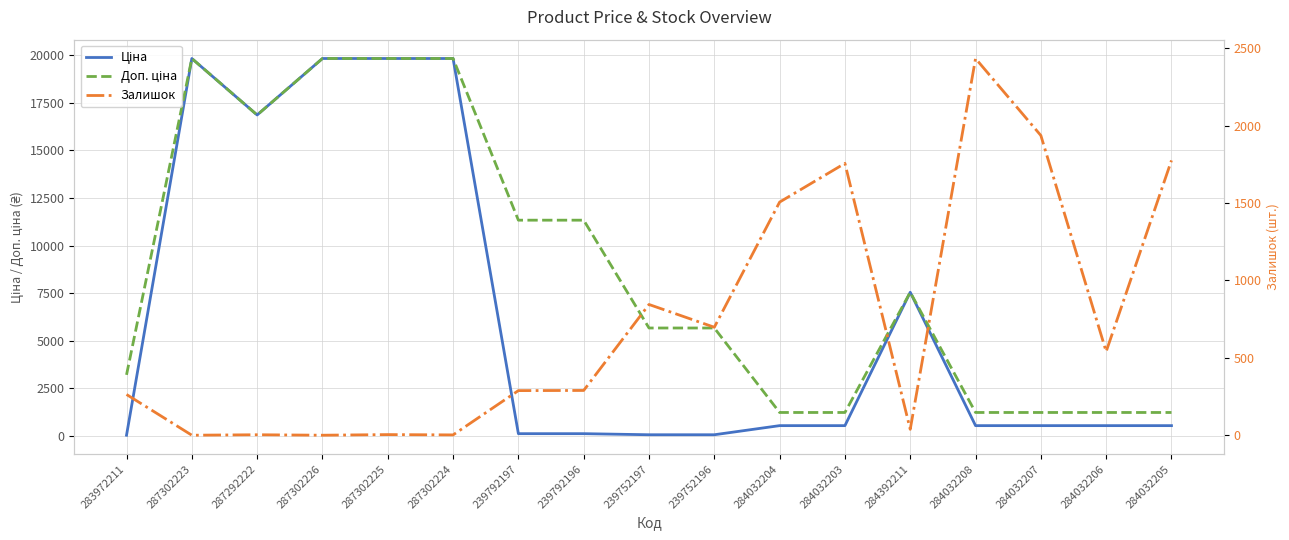

Where is Залишок nearest to the value 1217?

284032204